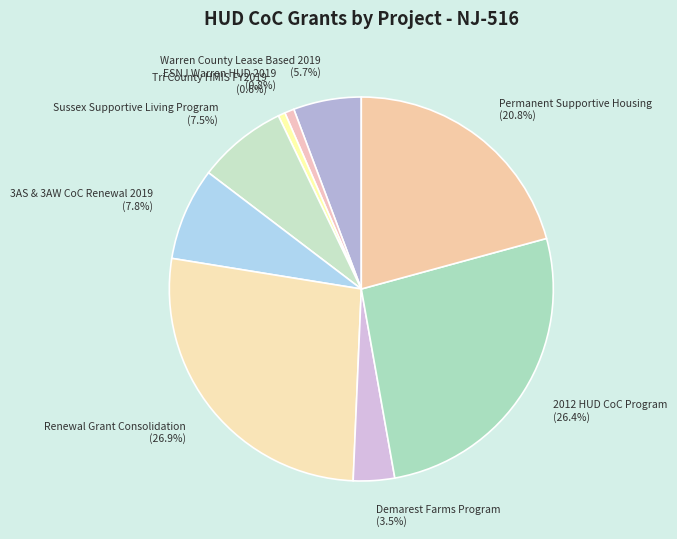

Between 2012 HUD CoC Program and Warren County Lease Based 2019, which is larger?

2012 HUD CoC Program